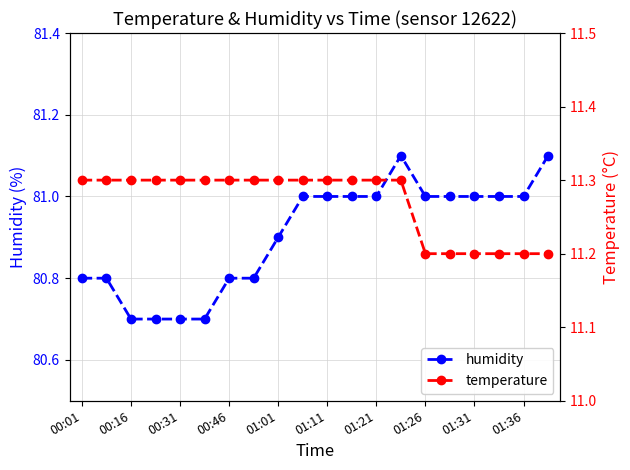

Is it true that humidity equals 41.9 at 01:31?

False